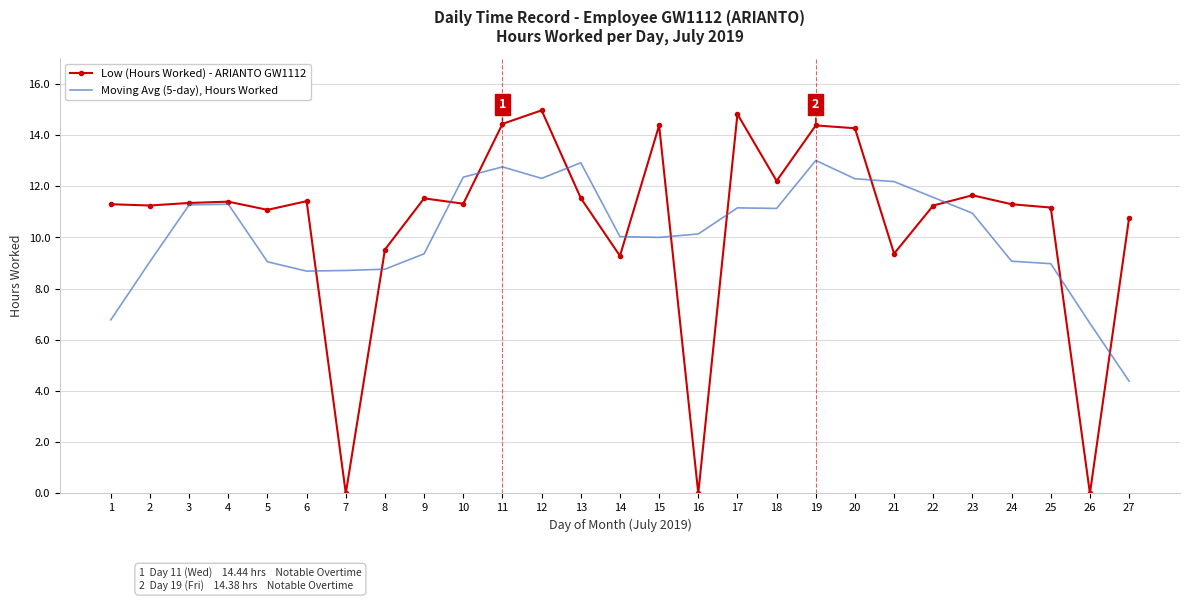

What are all the series names shown in the legend?

Low (Hours Worked) - ARIANTO GW1112, Moving Avg (5-day), Hours Worked